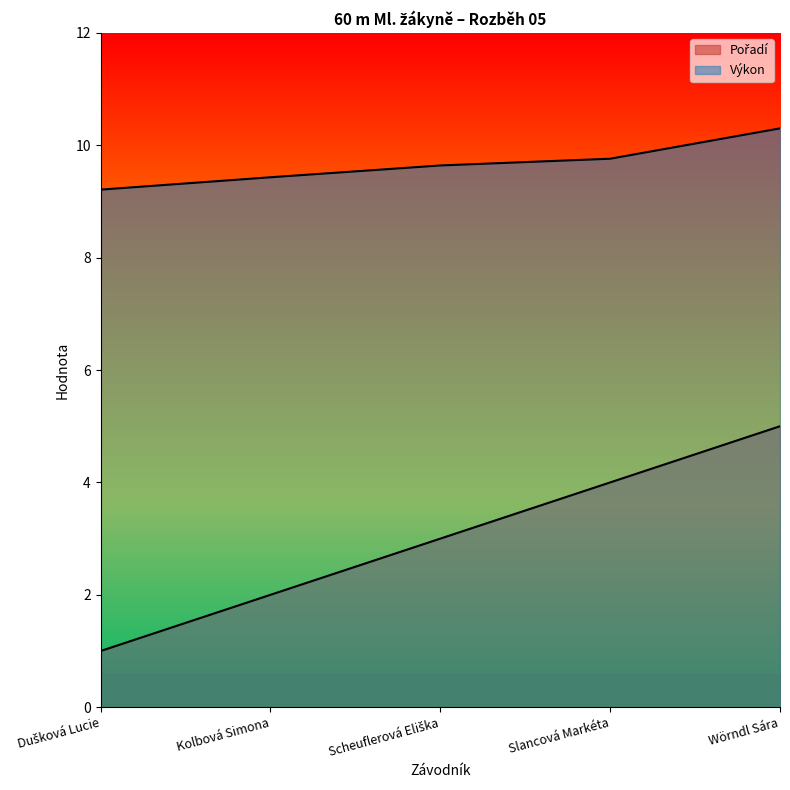

The Výkon series shows 6.0 at Dušková Lucie. True or false?

False